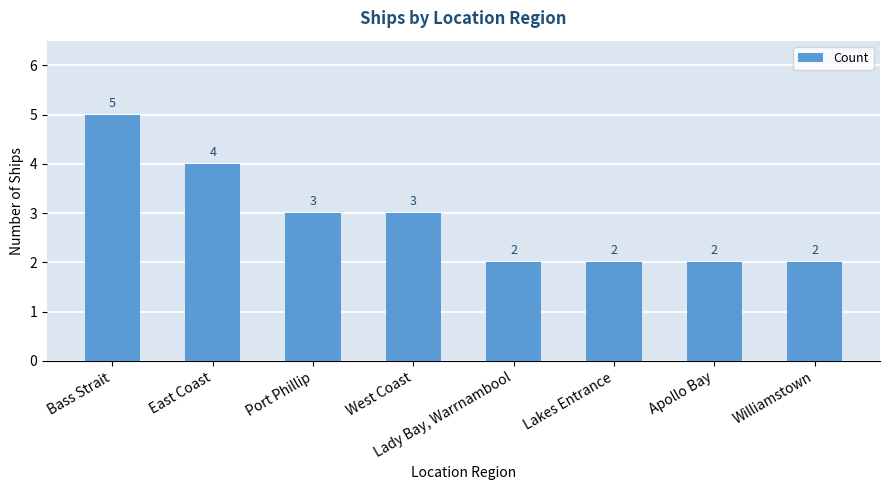

Is it true that the value at Lakes Entrance is 2?

True